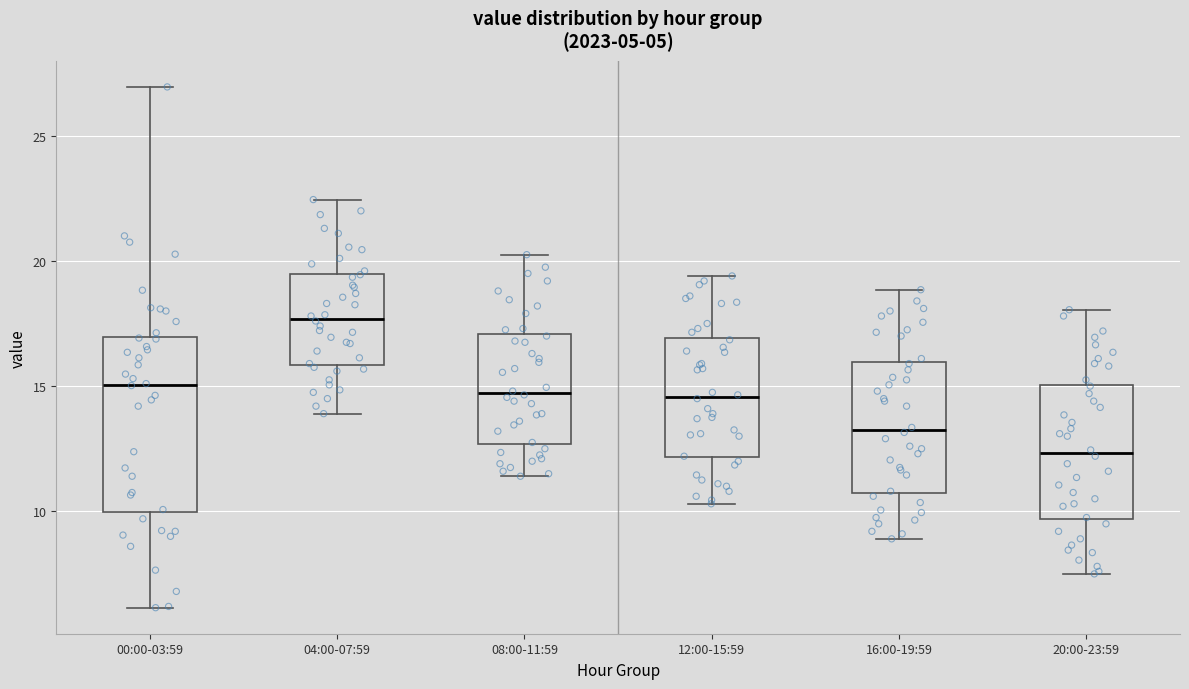

Reading left to right, transcribe this box plot: for each box, give where its median line is, the range the box spans, and where its two whiskers end, as read against the y-axis. The values are not printed on the chart, so give them approximately, as read against the axis.

00:00-03:59: median 15.0, box 10.0 to 17.0, whiskers 6.0 to 27.0
04:00-07:59: median 17.5, box 16.0 to 19.5, whiskers 14.0 to 22.5
08:00-11:59: median 14.5, box 12.5 to 17.0, whiskers 11.5 to 20.5
12:00-15:59: median 14.5, box 12.0 to 17.0, whiskers 10.5 to 19.5
16:00-19:59: median 13.5, box 11.0 to 16.0, whiskers 9.0 to 19.0
20:00-23:59: median 12.5, box 9.5 to 15.0, whiskers 7.5 to 18.0